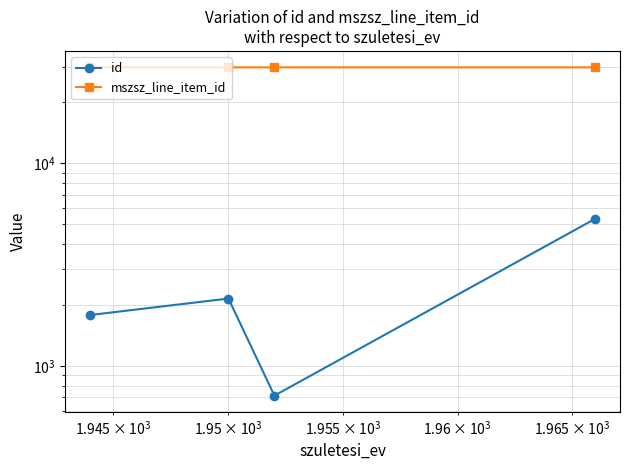

True or false: id and mszsz_line_item_id intersect in this chart.

False